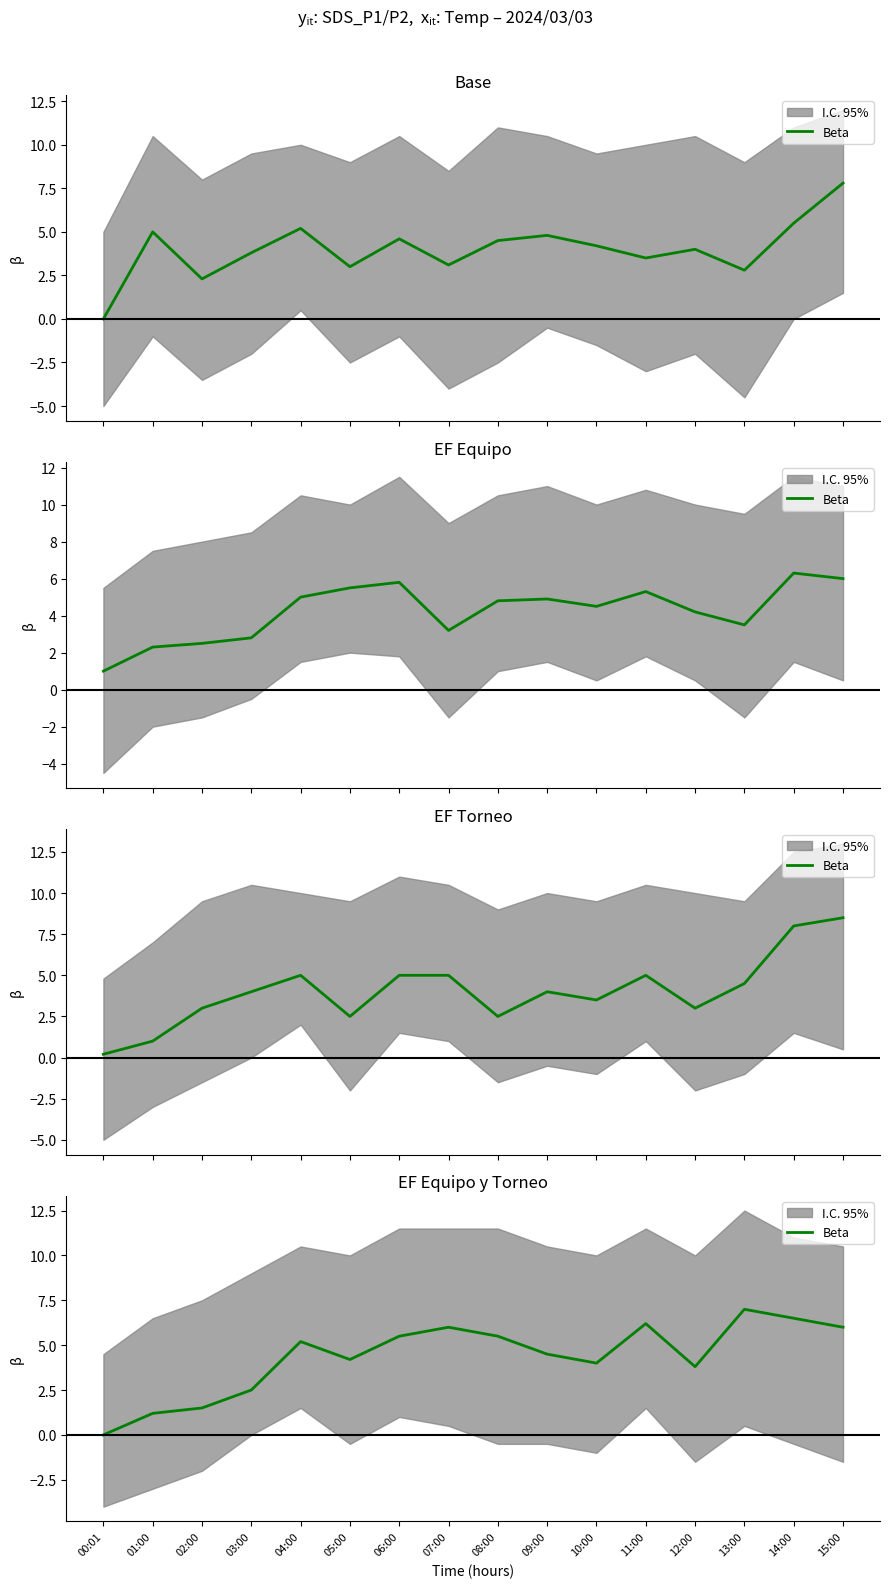

True or false: there are more than 1 points higher than both neighbors.

True